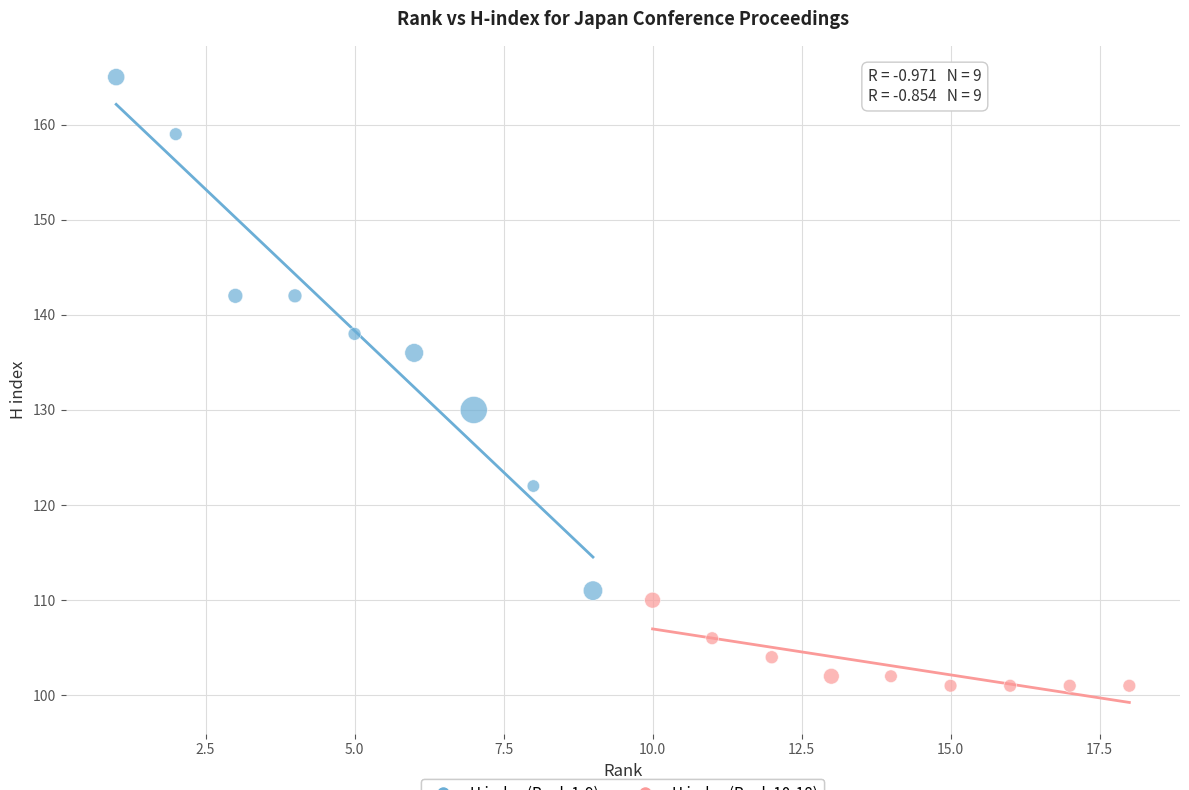

What are all the series names shown in the legend?

H index (Rank 1-9), H index (Rank 10-18)